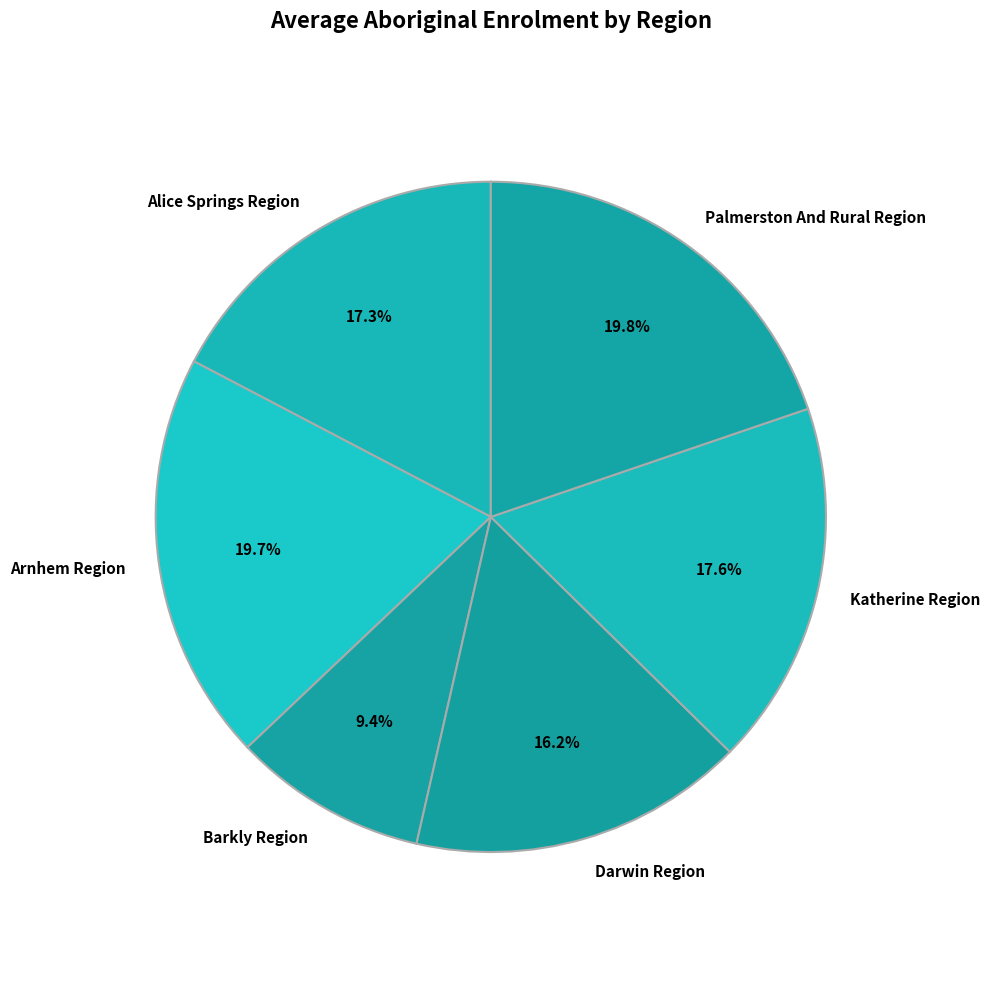

Approximately how many times larger is the value at Palmerston And Rural Region compared to Barkly Region?

2.1